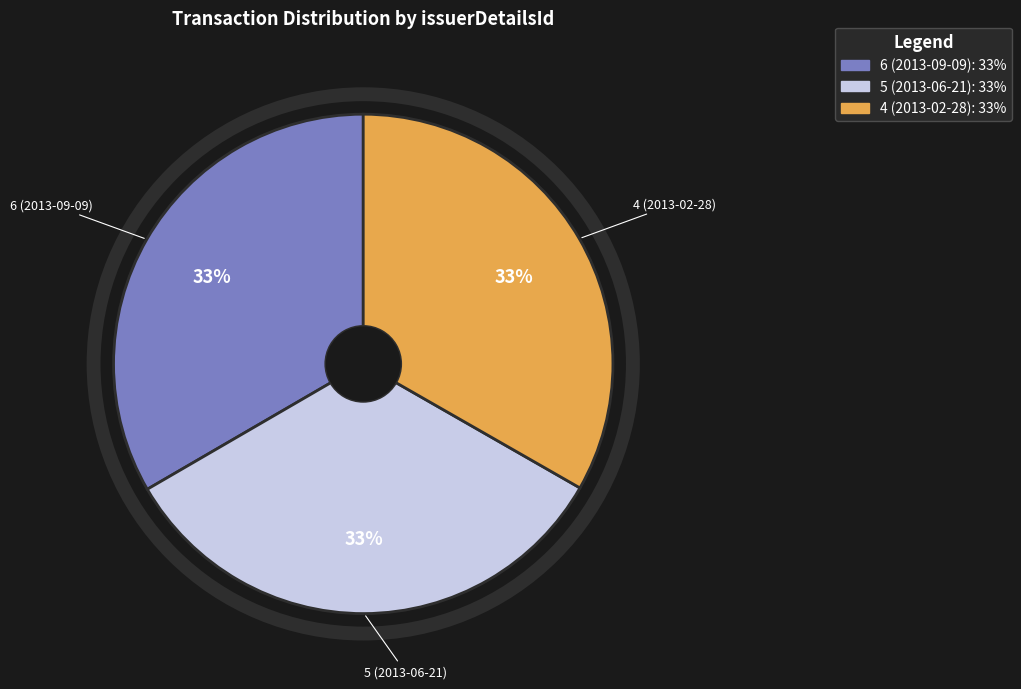

Is there any slice that represents more than half of the pie?

No